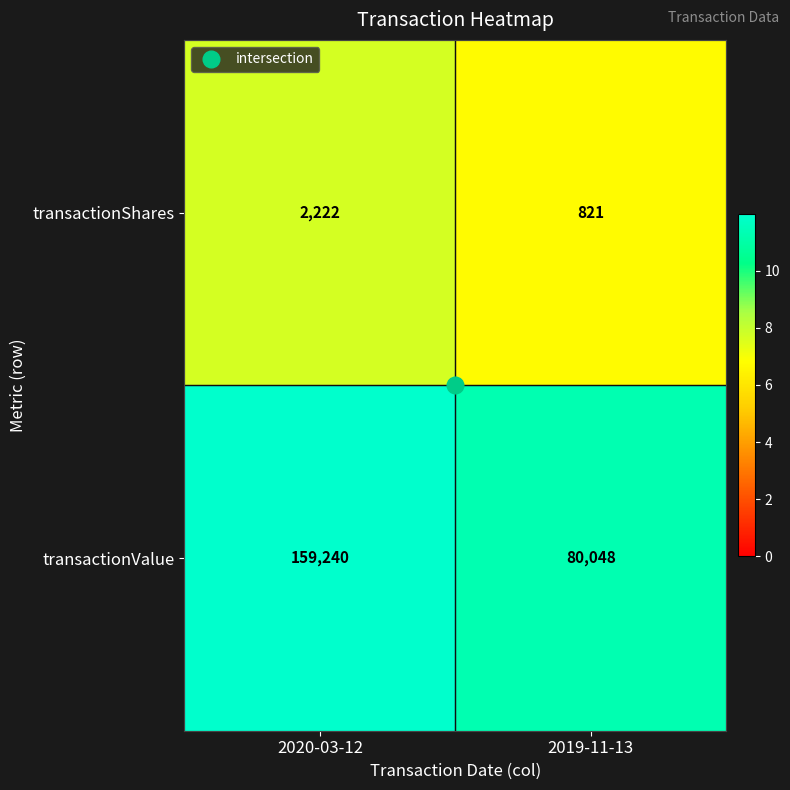

Rank the series by their maximum value, from highest to lowest.

transactionValue, transactionShares